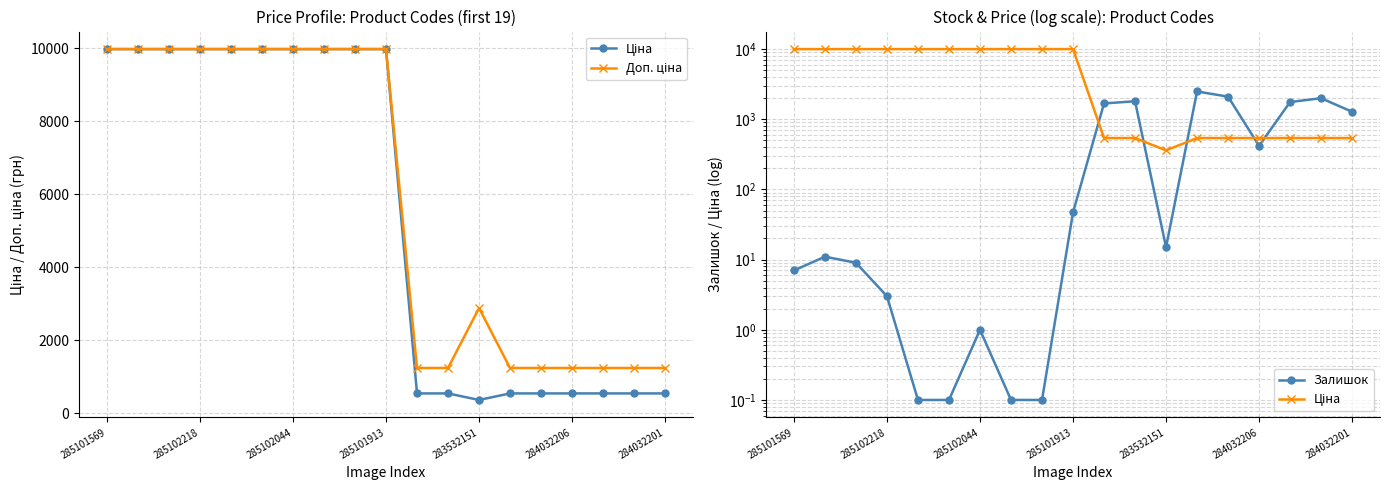

Which category has the highest value in the Залишок series?

13